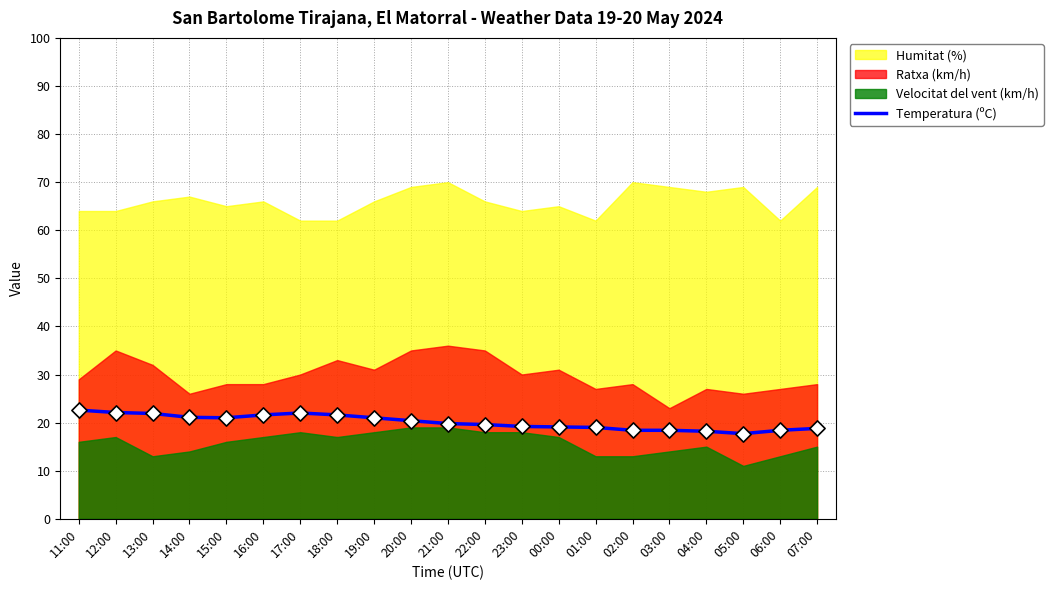

True or false: Temperatura (ºC) has a value of 21.0 at 19:00.

True